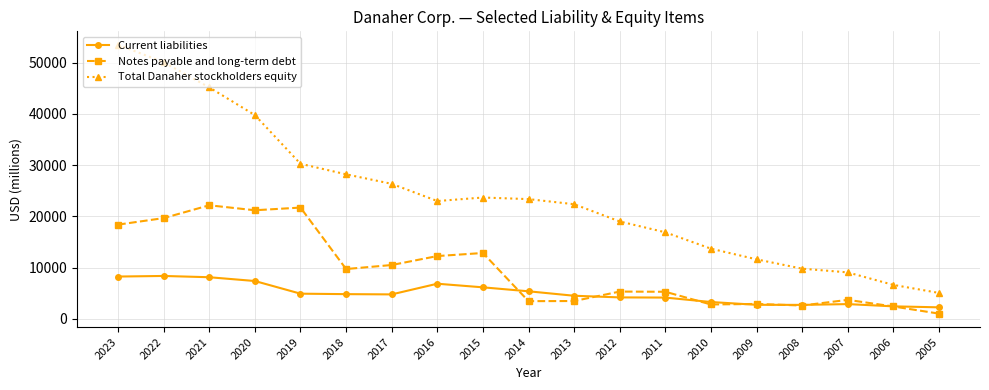

Which series has the largest range (max minus min)?

Total Danaher stockholders equity